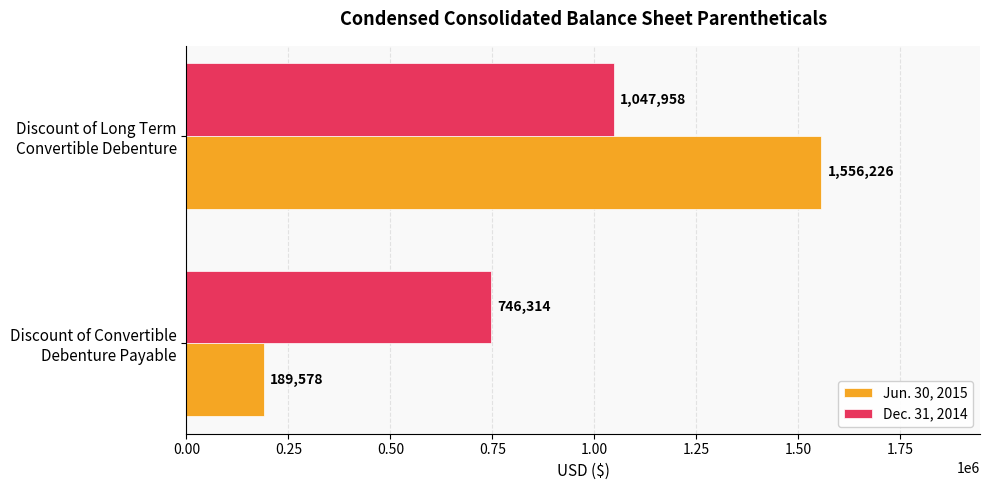

What is the average value of the Jun. 30, 2015 series?

872902